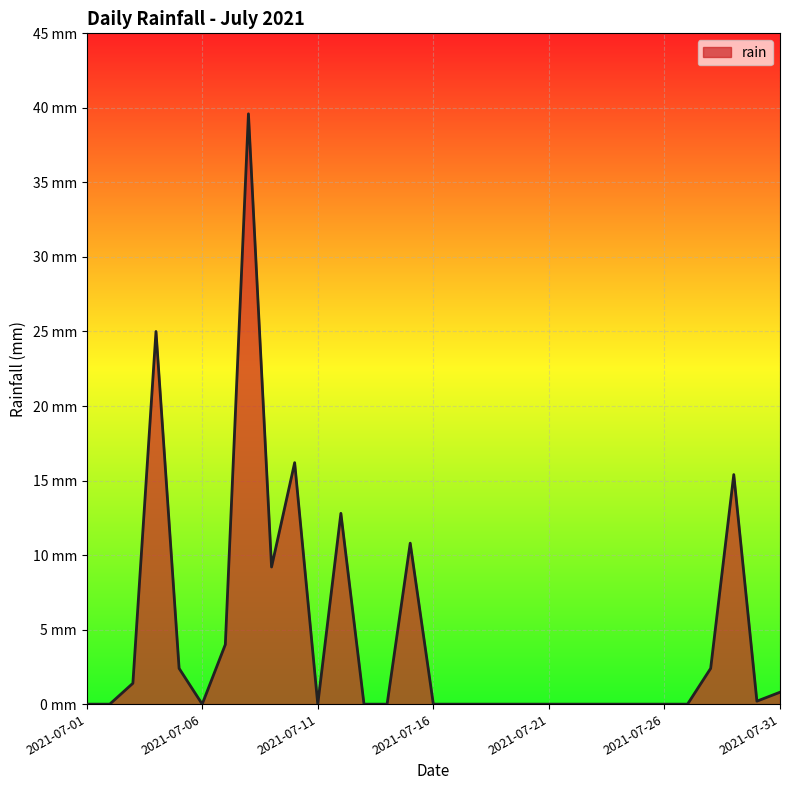

Is this an area chart (filled region under the line)?

Yes